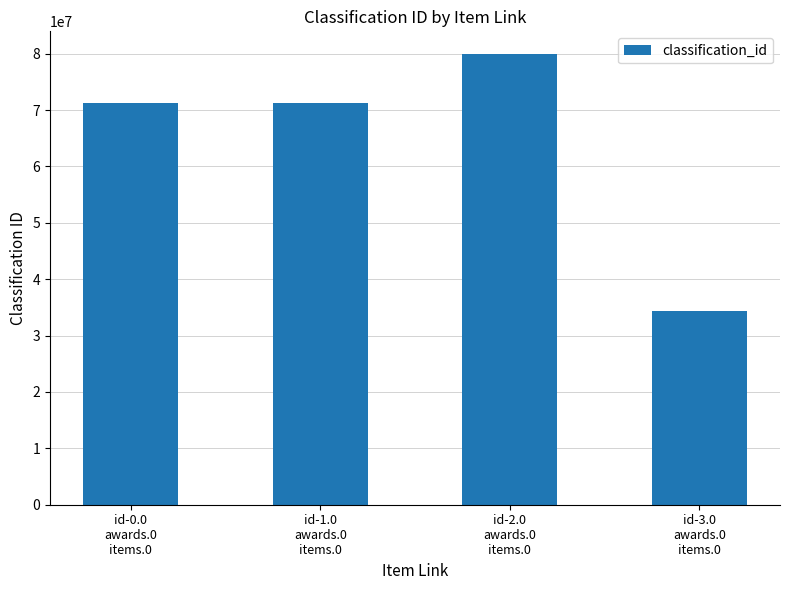

Count the number of data series in this chart.

1